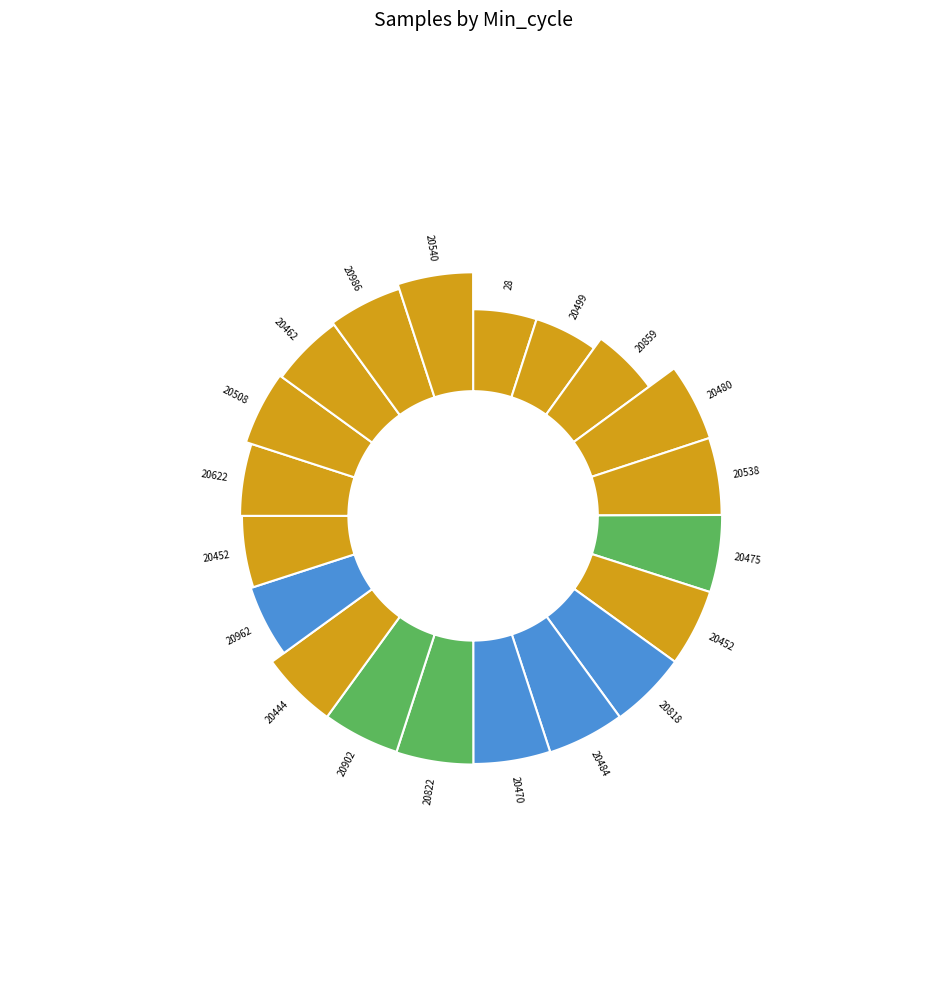

Rank the categories by value from lowest to highest.

28, 20499, 20859, 20452, 20622, 20962, 20462, 20986, 20508, 20540, 20470, 20902, 20444, 20538, 20822, 20484, 20452, 20475, 20818, 20480